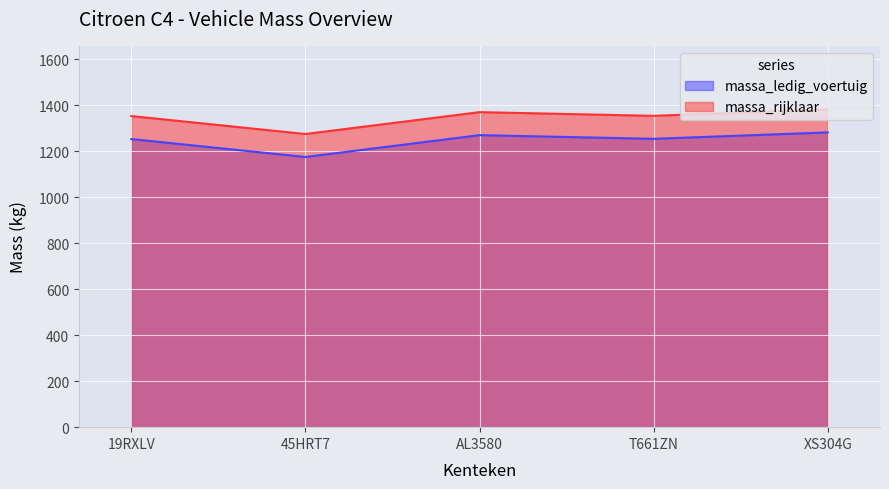

What is the difference between the maximum and minimum values in the massa_rijklaar series?

107